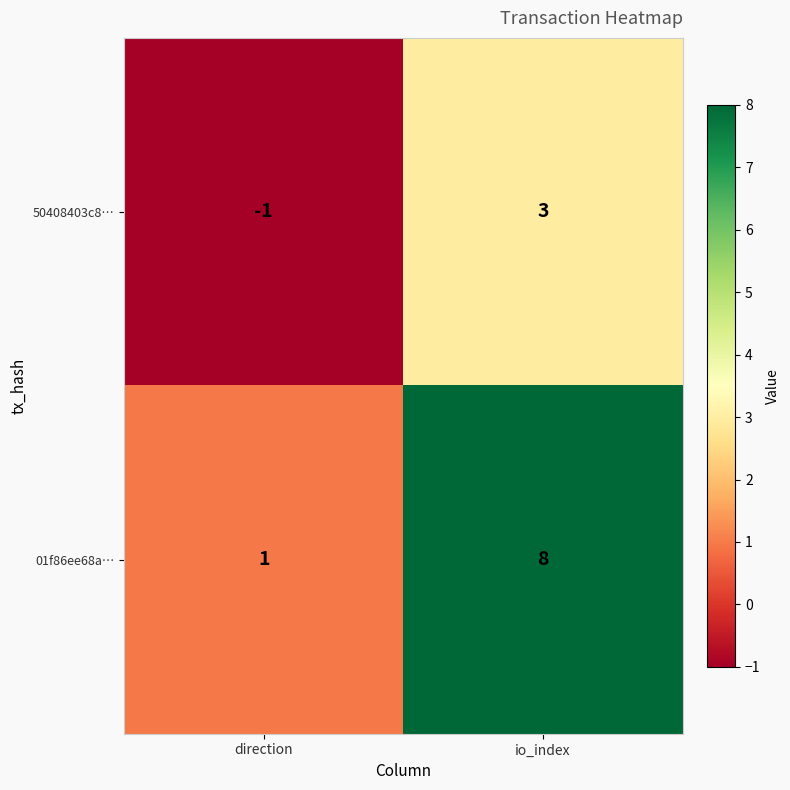

Which category has the highest value in the 01f86ee68a… series?

io_index